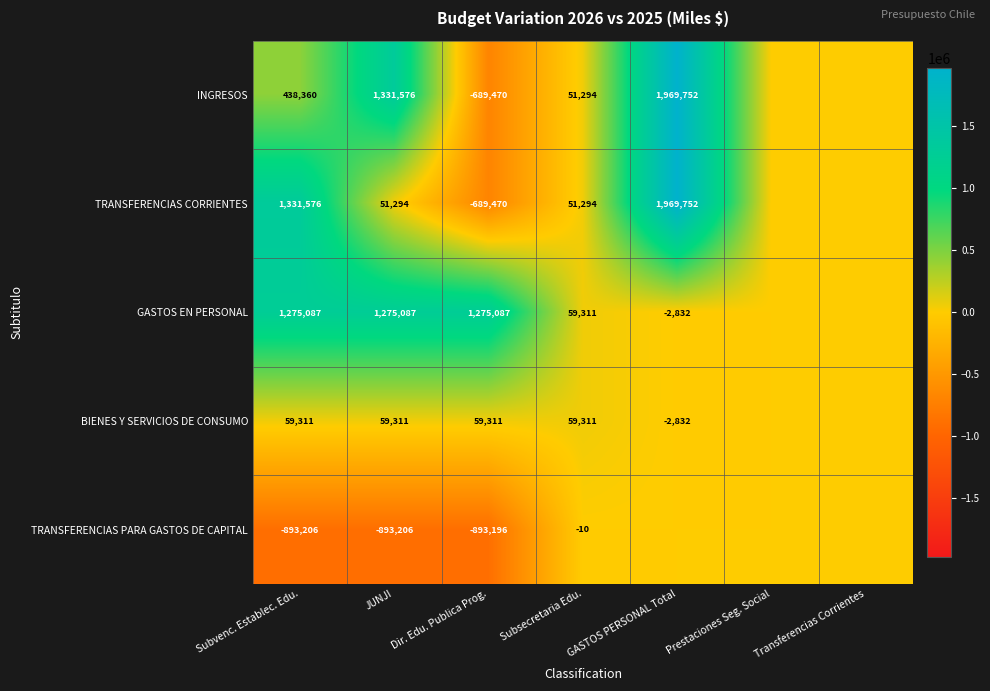

At Subvenc. Establec. Edu., list the series in order from largest to smallest.

TRANSFERENCIAS CORRIENTES, GASTOS EN PERSONAL, INGRESOS, BIENES Y SERVICIOS DE CONSUMO, TRANSFERENCIAS PARA GASTOS DE CAPITAL